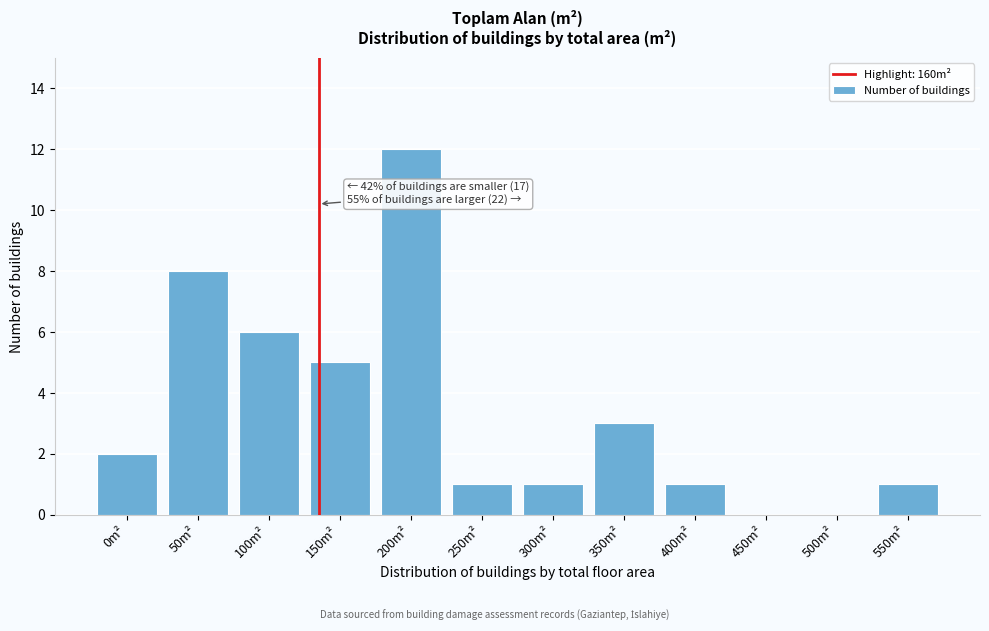

Reading left to right, what are all the values shown in this chart?

0m²=2	50m²=8	100m²=6	150m²=5	200m²=12	250m²=1	300m²=1	350m²=3	400m²=1	450m²=0	500m²=0	550m²=1